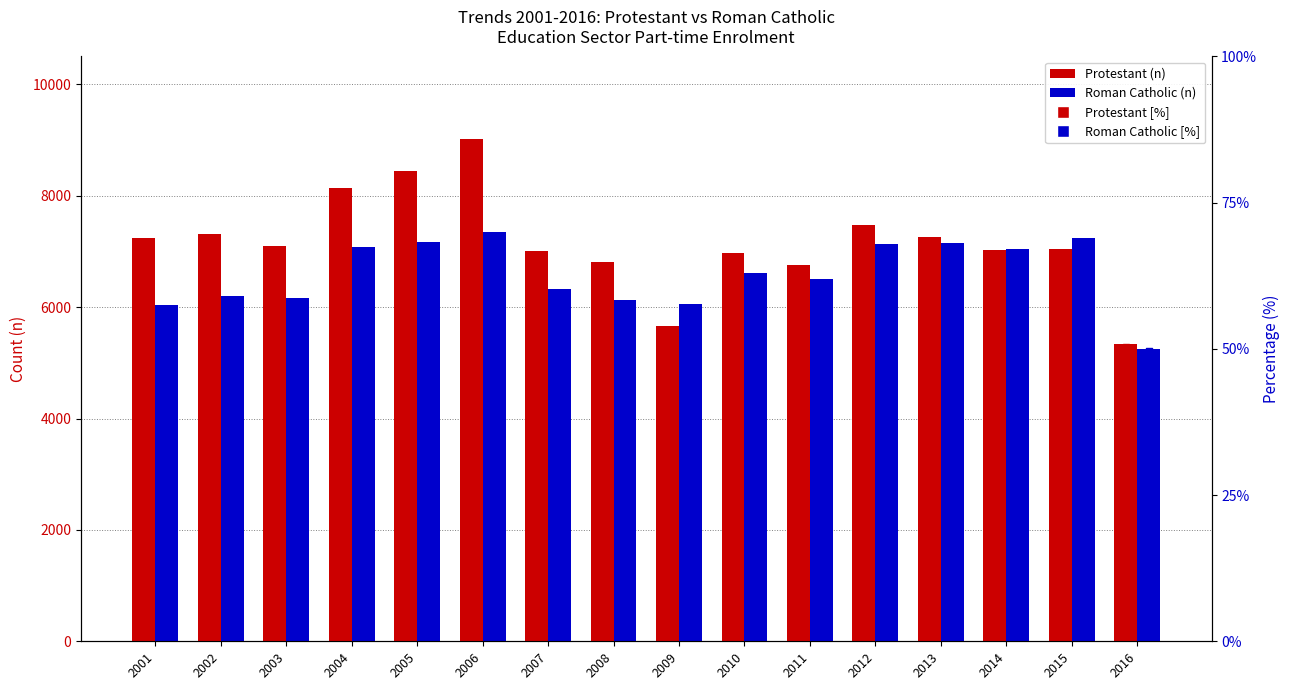

Which series has the largest Y range (max minus min)?

Protestant (n)